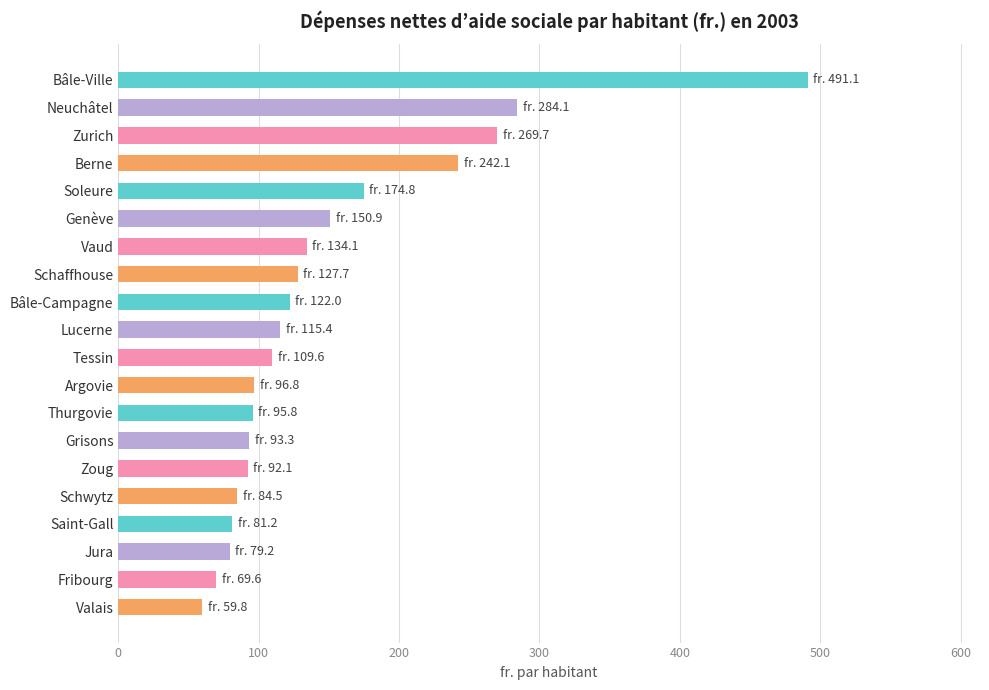

Are the bars horizontal?

Yes